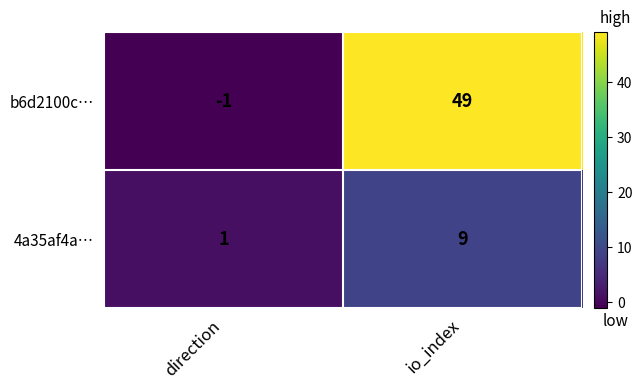

What is the sum of all 4a35af4a… values?

10